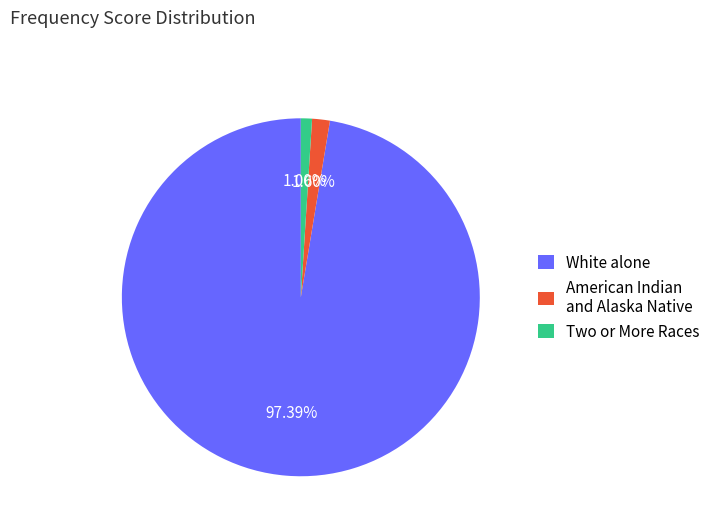

What is the majority slice?

White alone